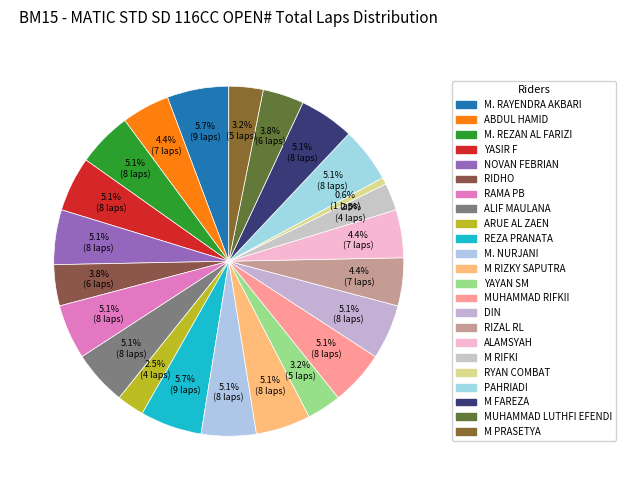

How many segments does this pie chart have?

23